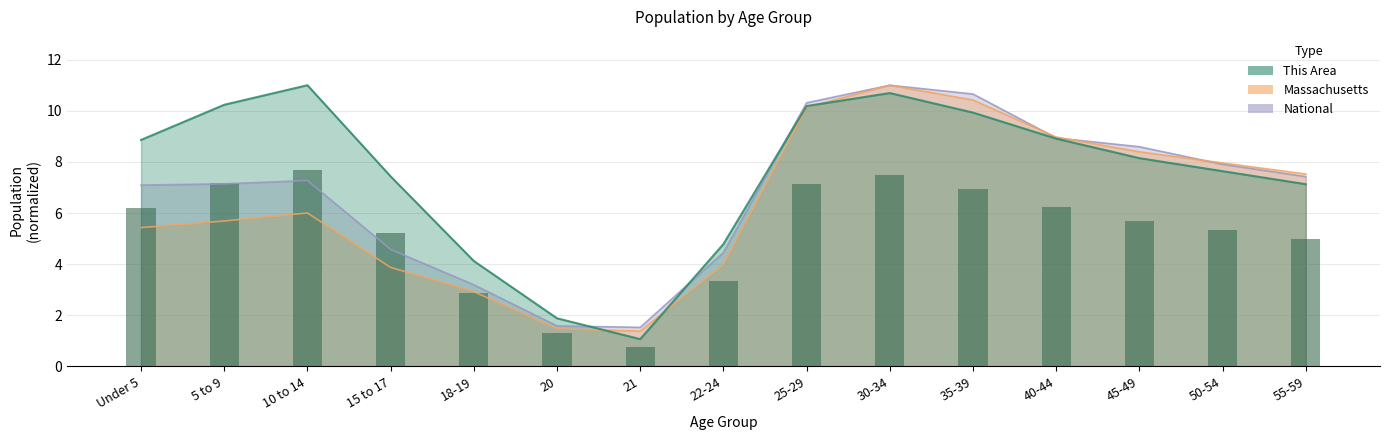

True or false: National has a value of 2.4 at 10 to 14.

False